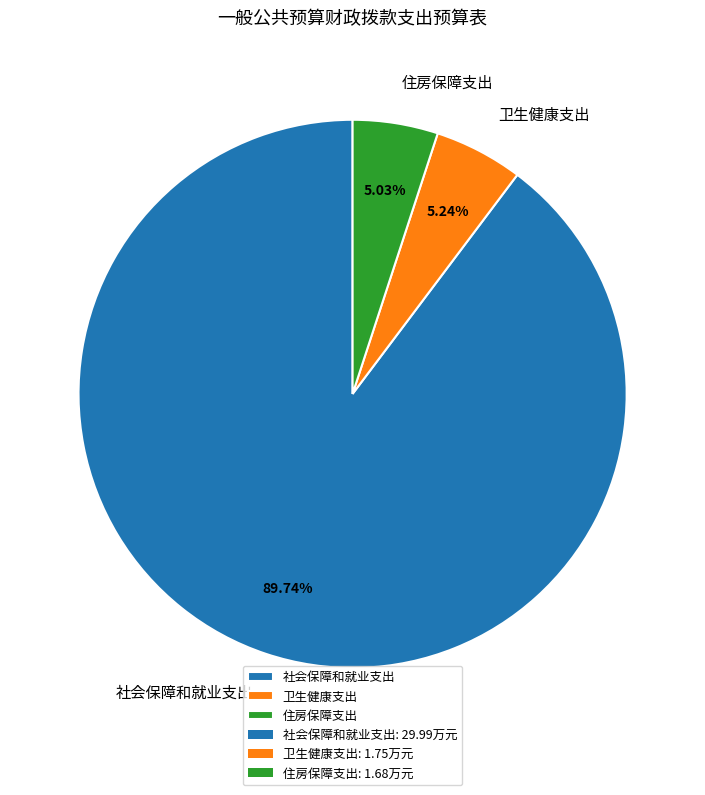

What portion of the pie excludes 卫生健康支出?

94.8%